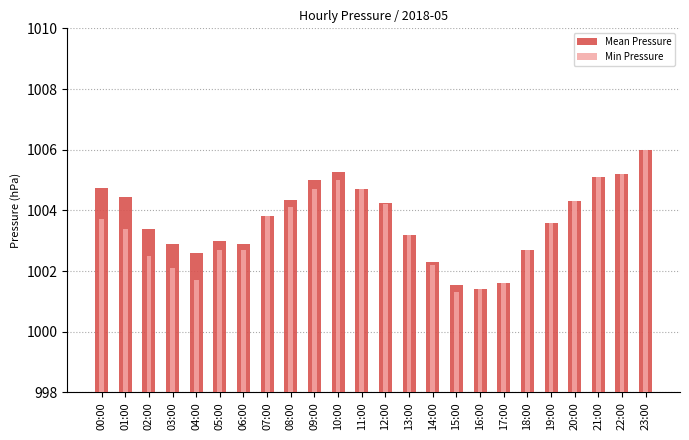

Which has a higher value, 09:00 or 14:00?

09:00